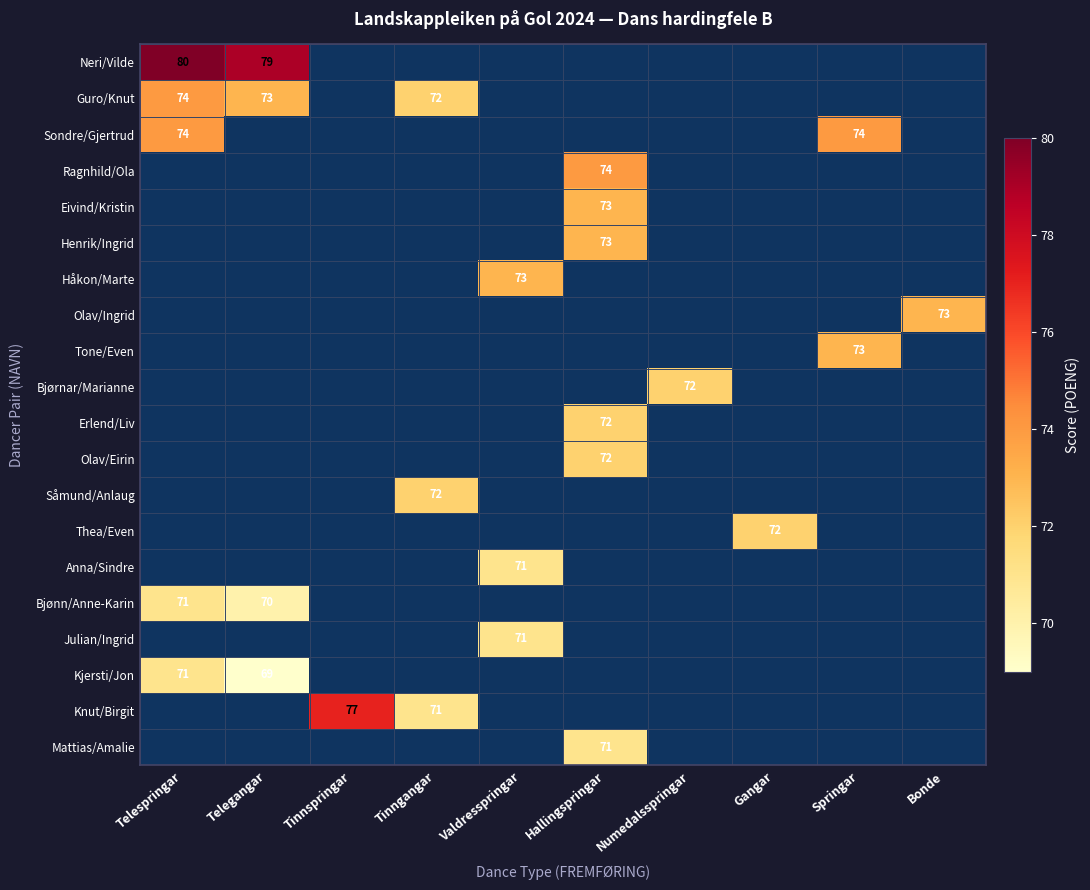

True or false: Anna/Sindre has a value of 71 at Valdresspringar.

True